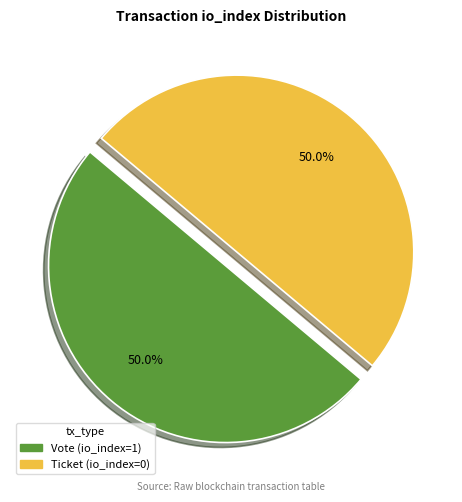

Is it true that Vote (io_index=1) is 99% of the pie?

False